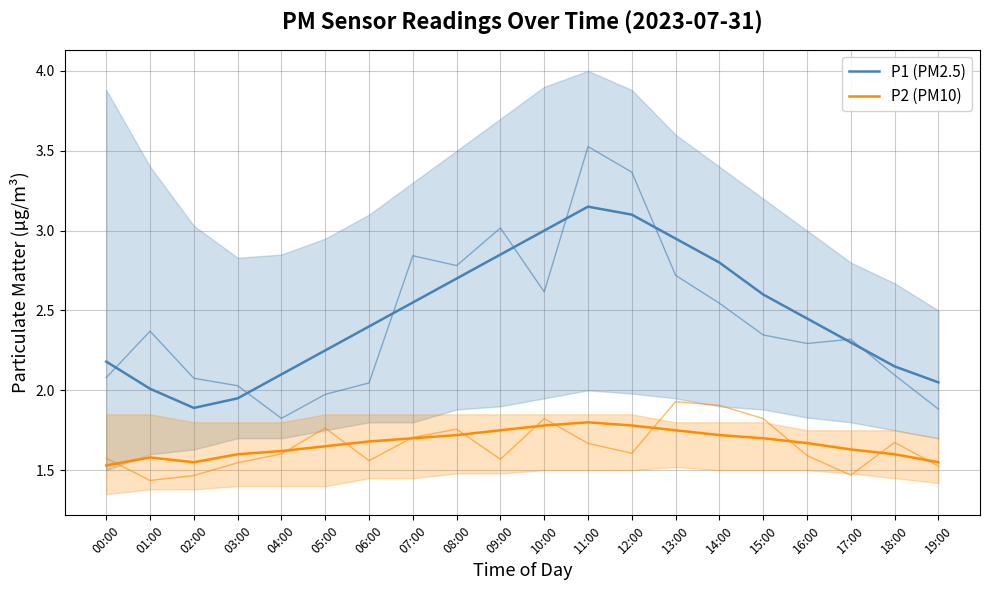

True or false: P2 (PM10) and P1 (PM2.5) intersect in this chart.

False